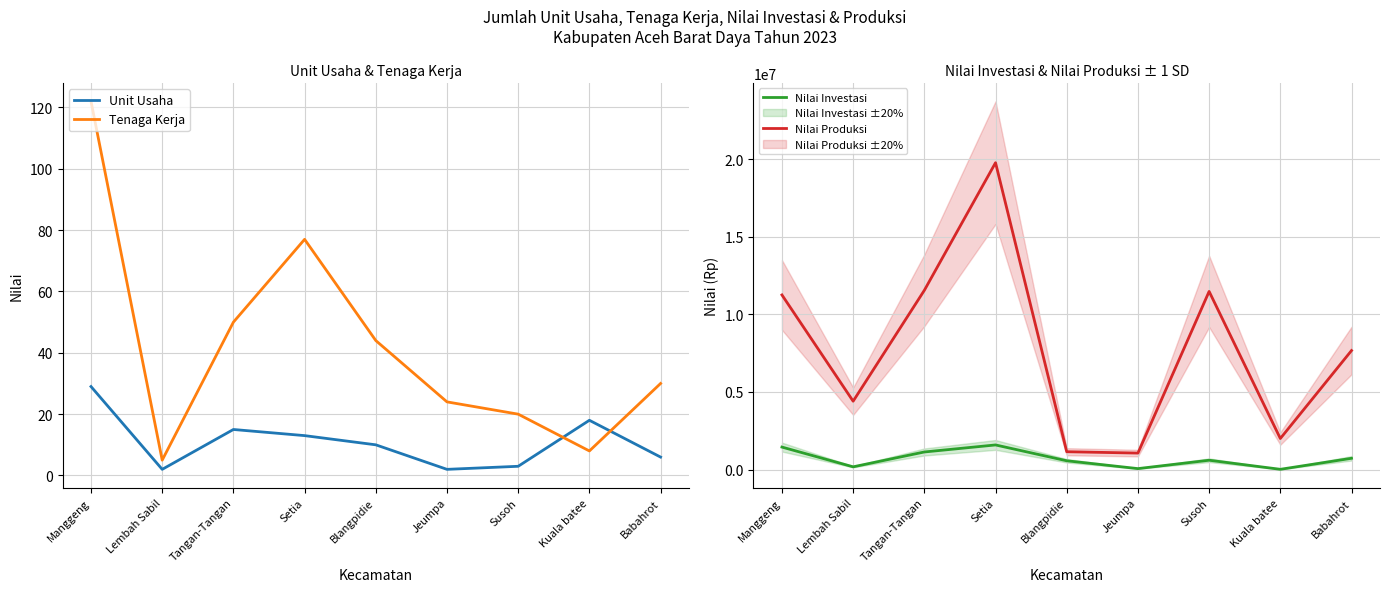

Is it true that Nilai Produksi equals 13394960 at Babahrot?

False